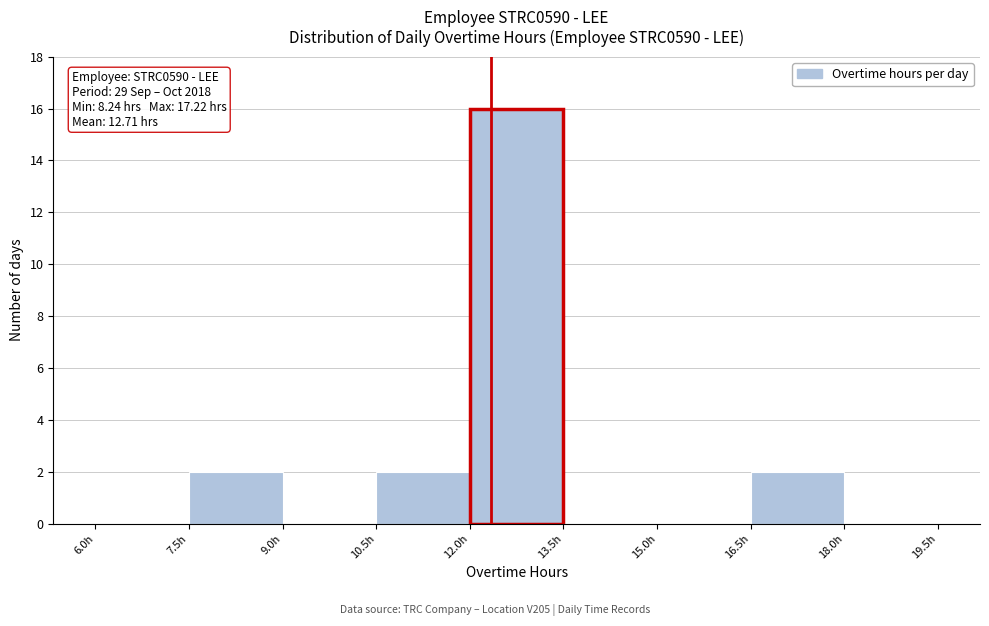

Over which range of the x-axis is the bar tallest?

12.0 to 13.5